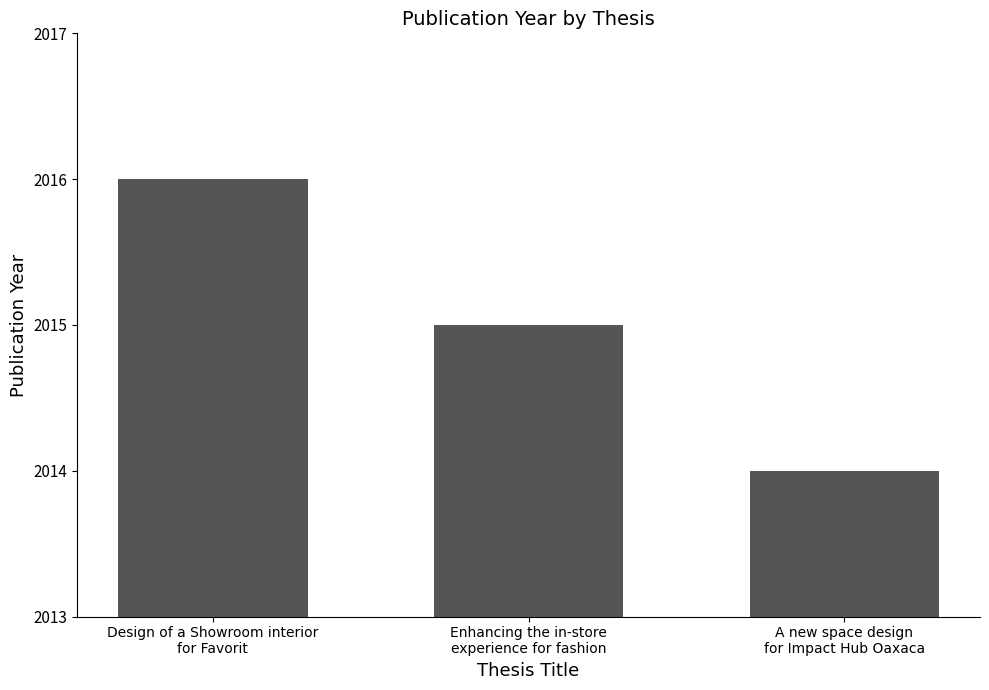

What is the label of the 2nd bar from the left?

Enhancing the in-store
experience for fashion